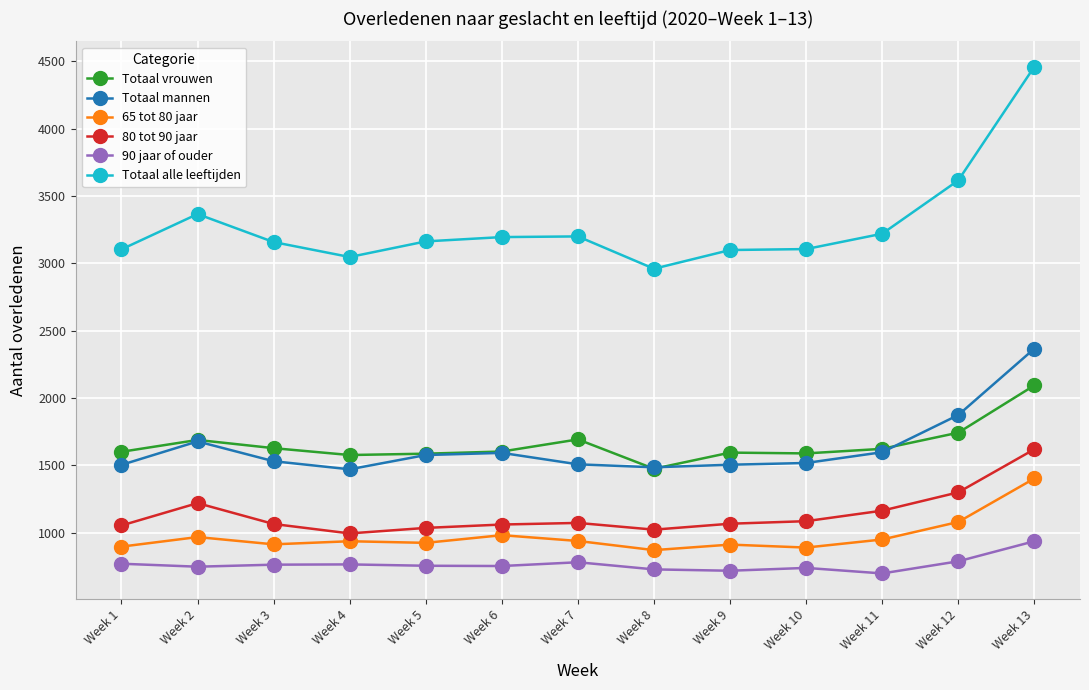

What is the spread (max minus min) of values at Week 12?

2828